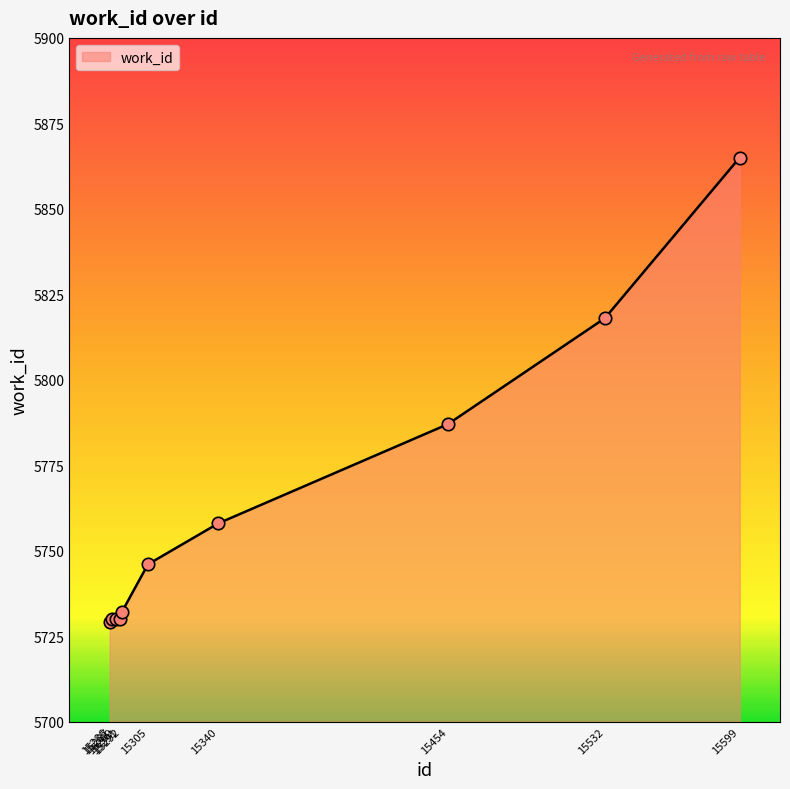

Which has a higher value, 15286 or 15292?

15292